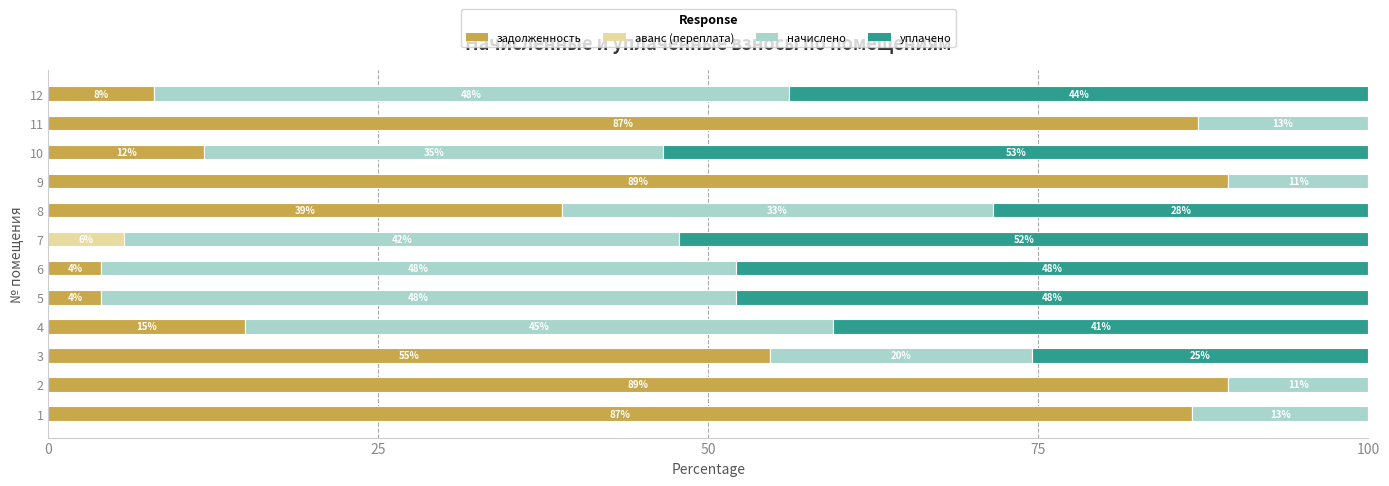

At which label does задолженность reach its peak?

9